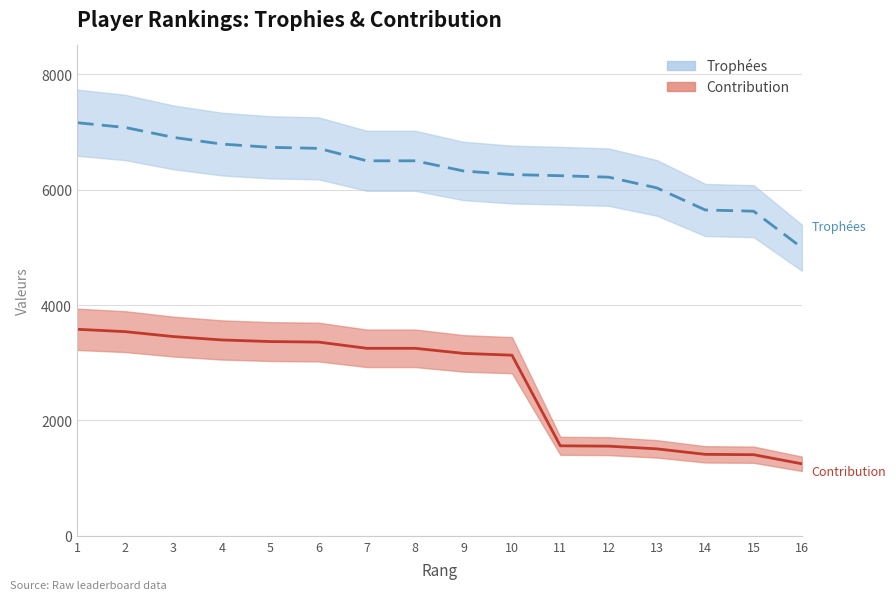

How many distinct data groups are displayed?

2